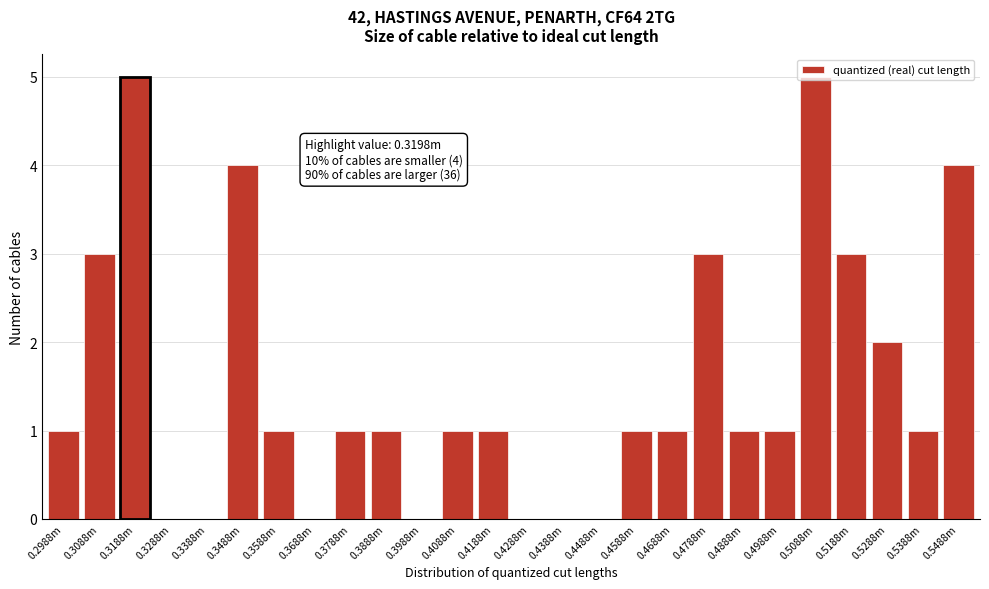

What is the greatest value displayed?

5